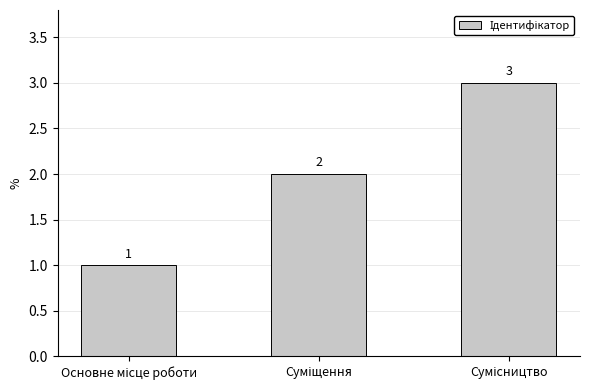

Count the values in the range 1 to 3.

3